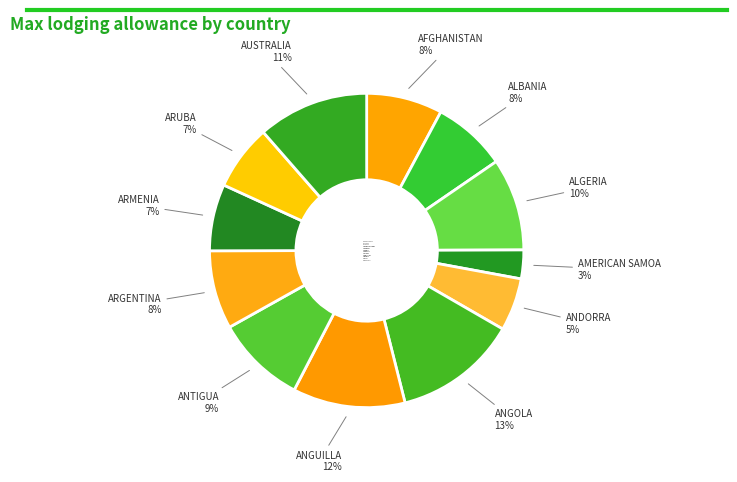

Between ANDORRA and ALGERIA, which is larger?

ALGERIA